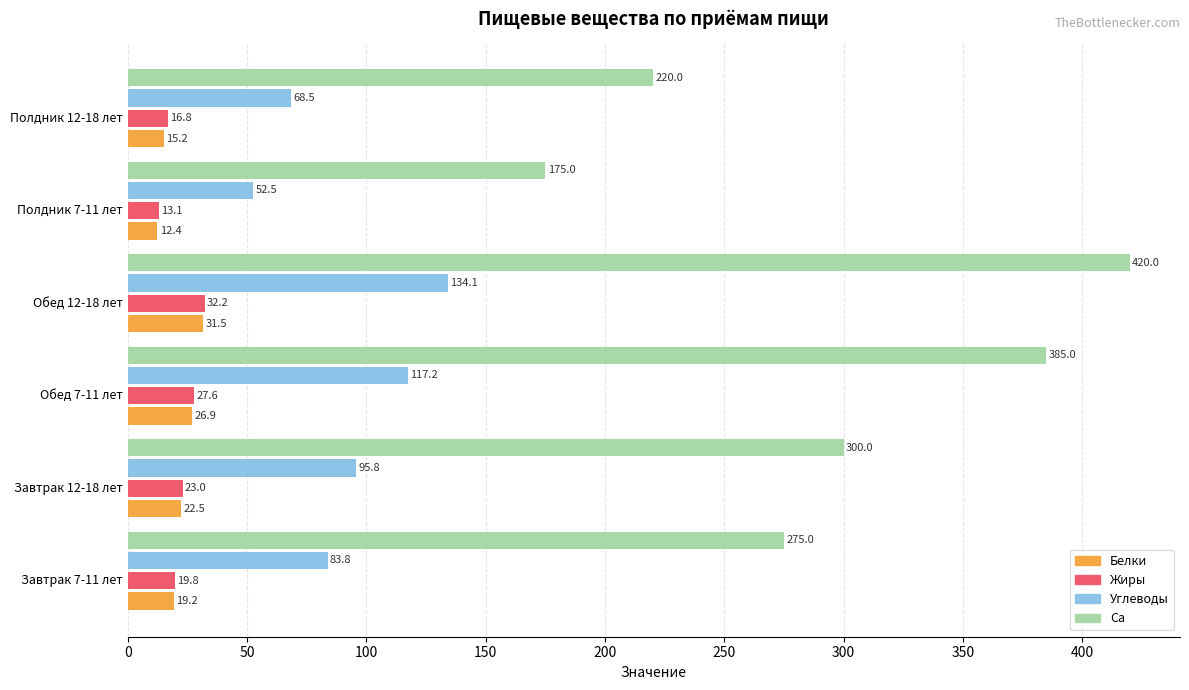

Rank the categories by Жиры value from lowest to highest.

Полдник 7-11 лет, Полдник 12-18 лет, Завтрак 7-11 лет, Завтрак 12-18 лет, Обед 7-11 лет, Обед 12-18 лет